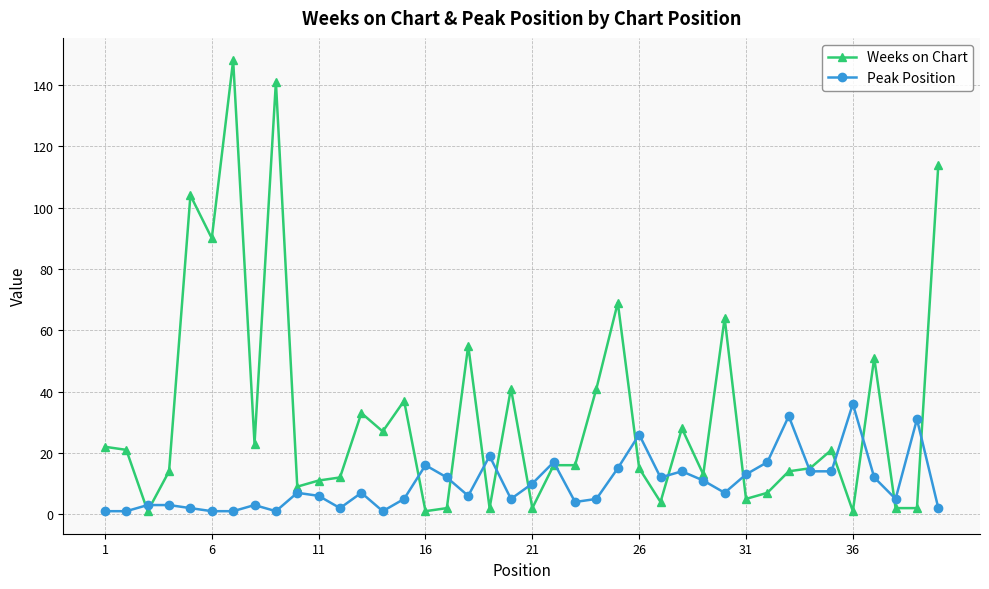

Is this an area chart (filled region under the line)?

No